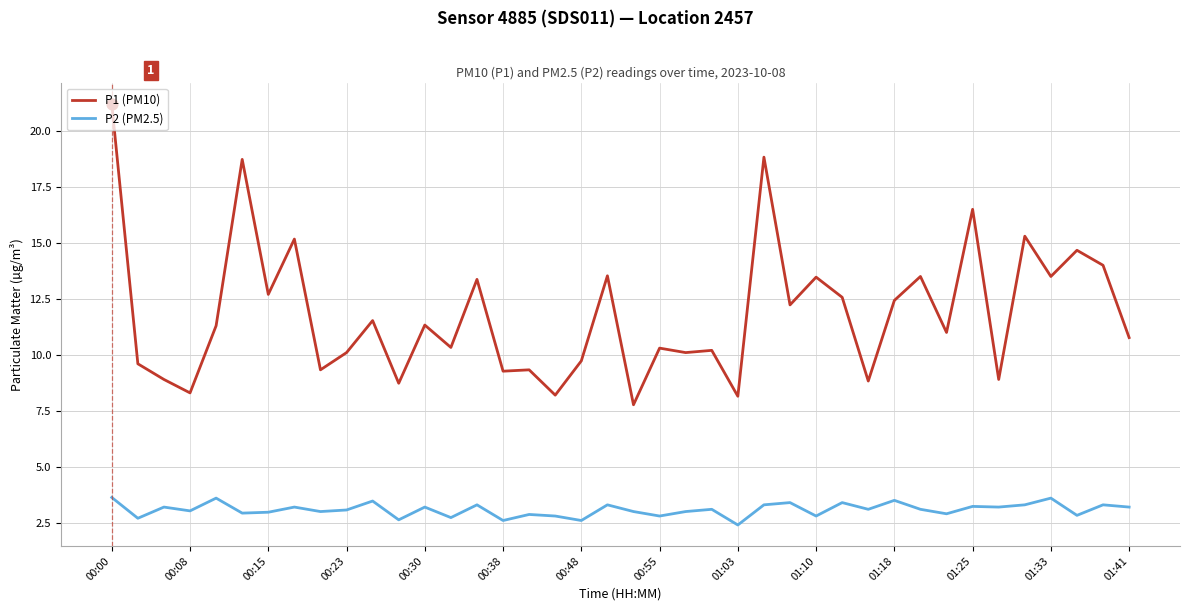

Which series has the largest range (max minus min)?

P1 (PM10)